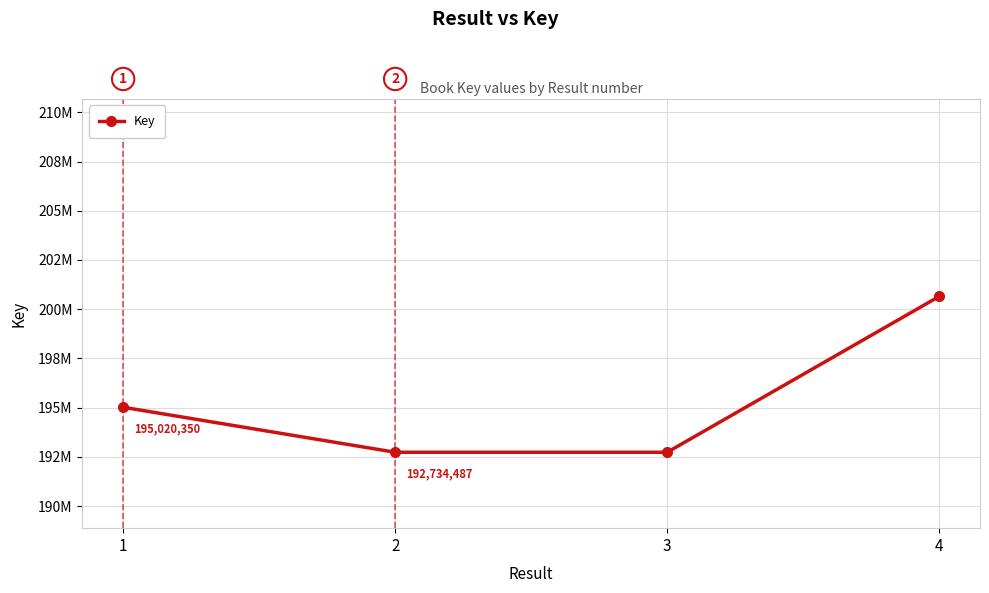

What is the difference between the maximum and minimum values?

7914101